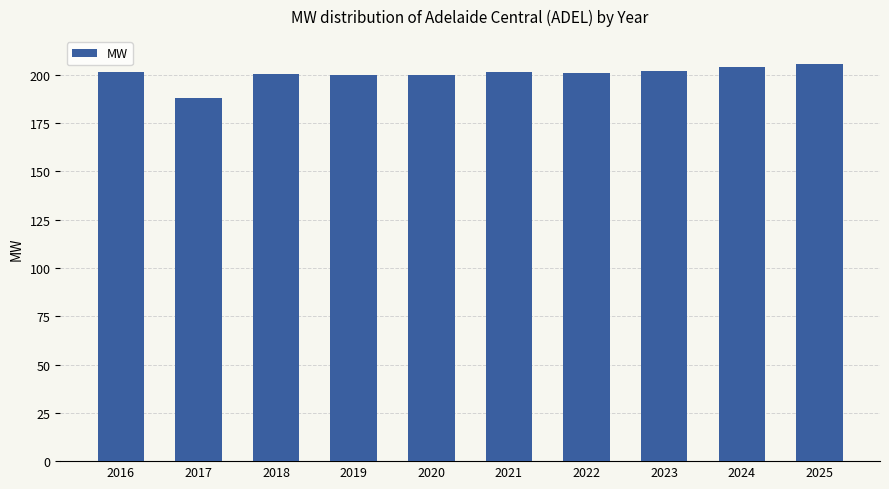

What is the change in value from 2016 to 2018?

-1.3